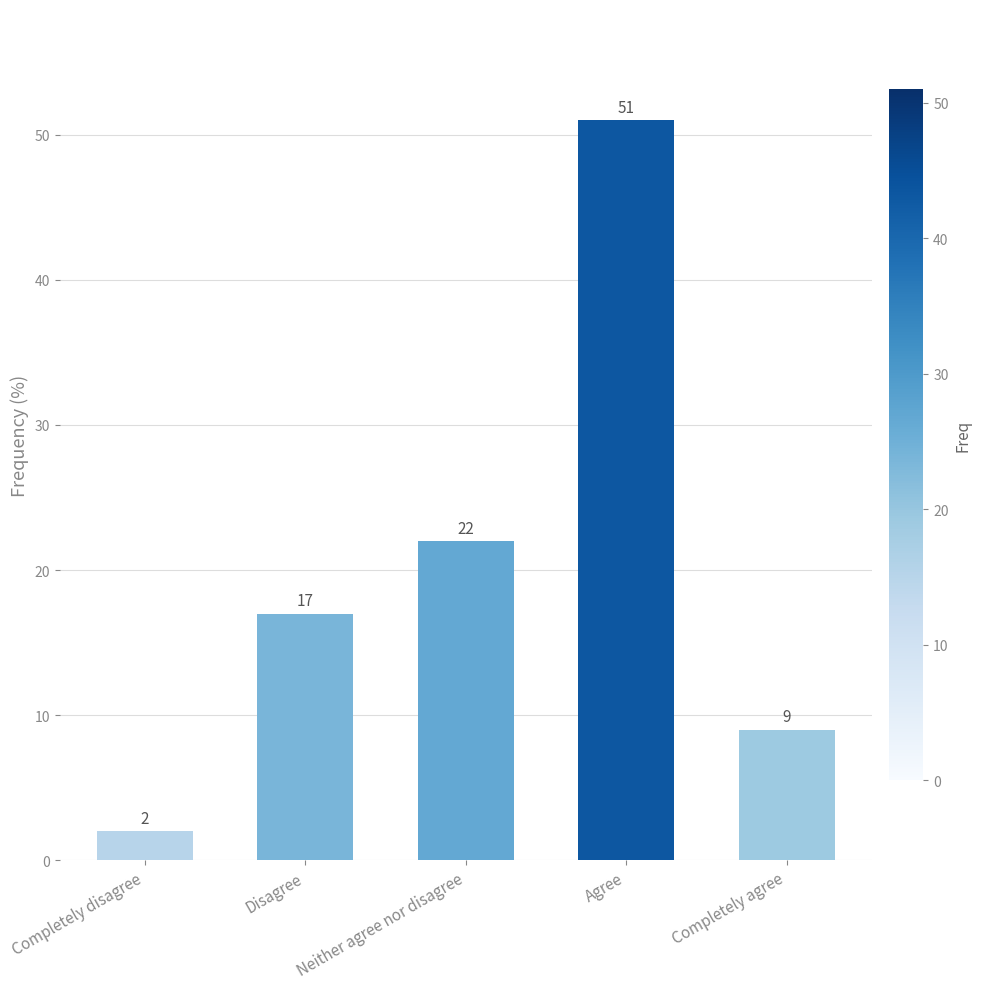

What is the sum of the values at Completely disagree and Disagree?

19